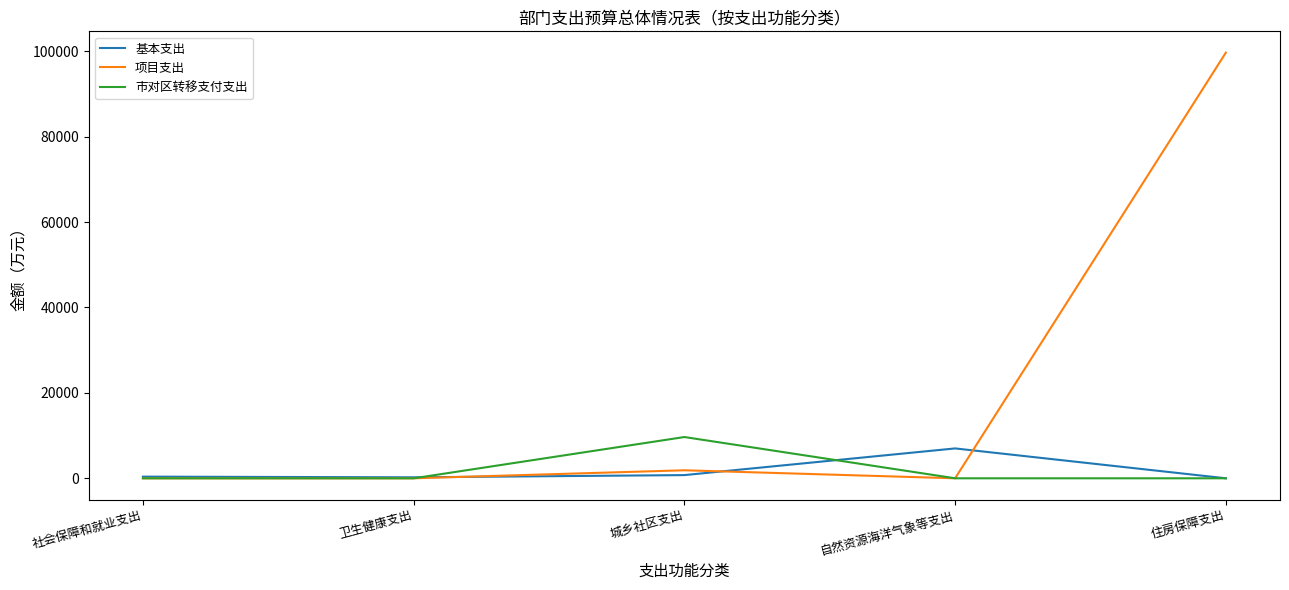

Is it true that 基本支出 equals 230.2 at 卫生健康支出?

True